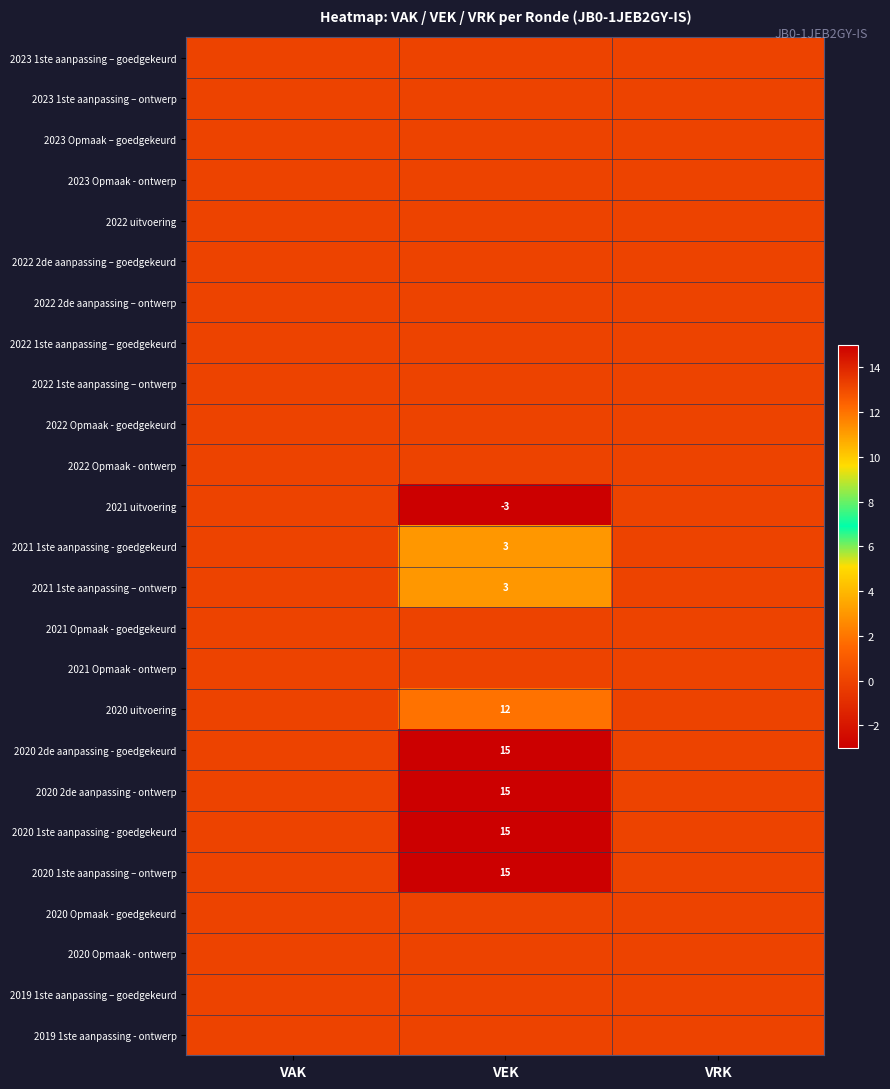

How many categories are shown in the chart?

3